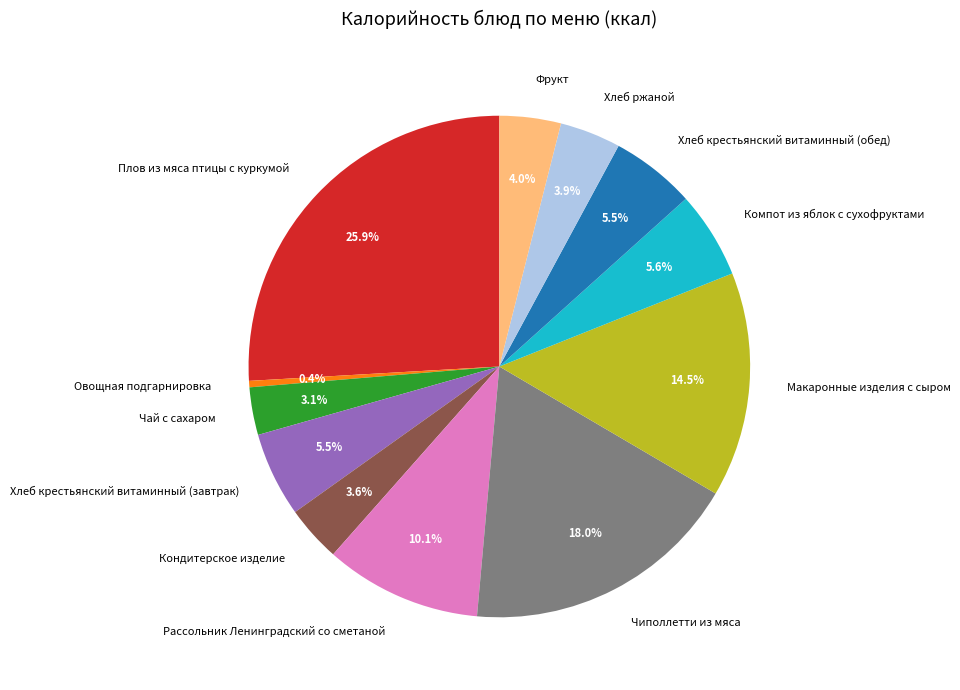

The Рассольник Ленинградский со сметаной slice represents 10% of the pie. True or false?

True